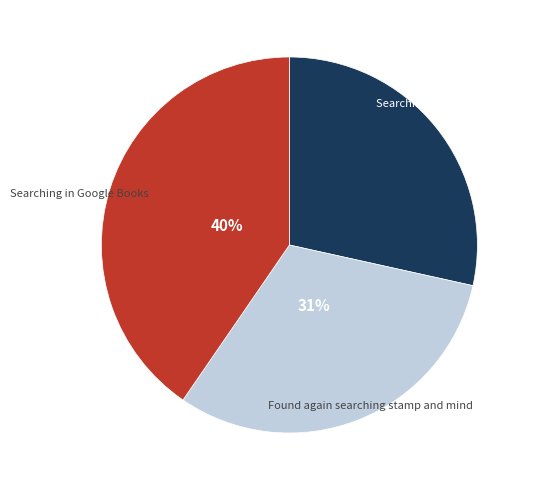

To the nearest percent, what is the difference between the largest and smallest slice percentages?

12%